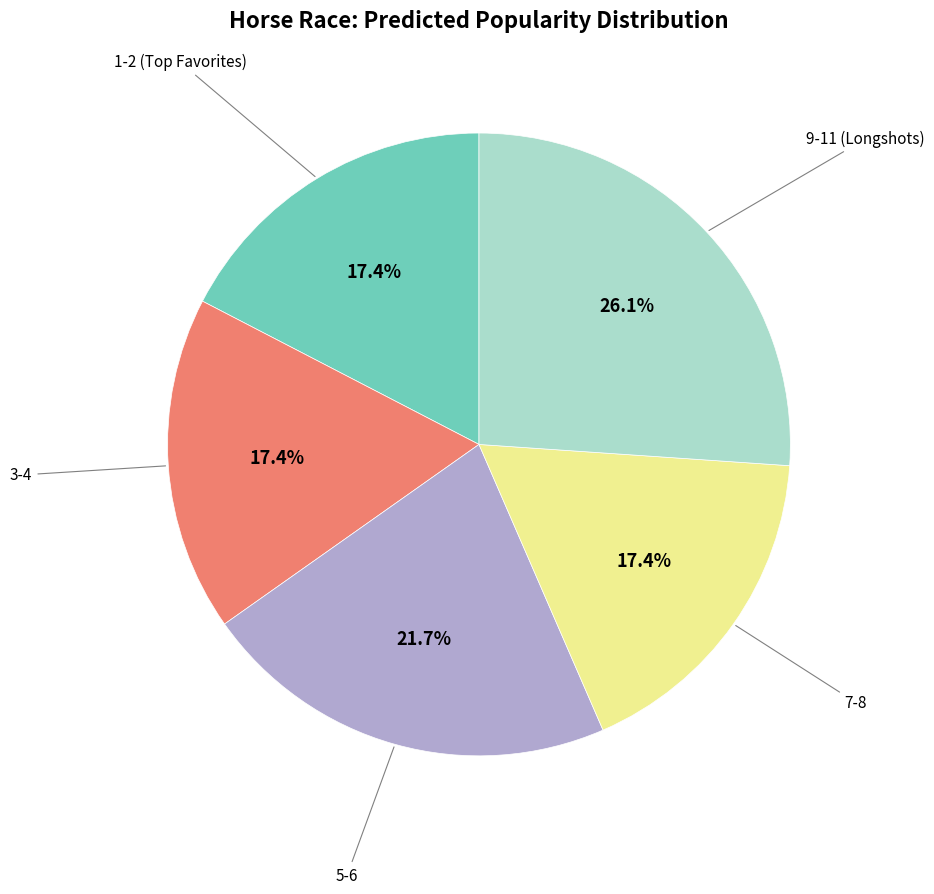

How much of the chart is everything except 3-4?

82.6%